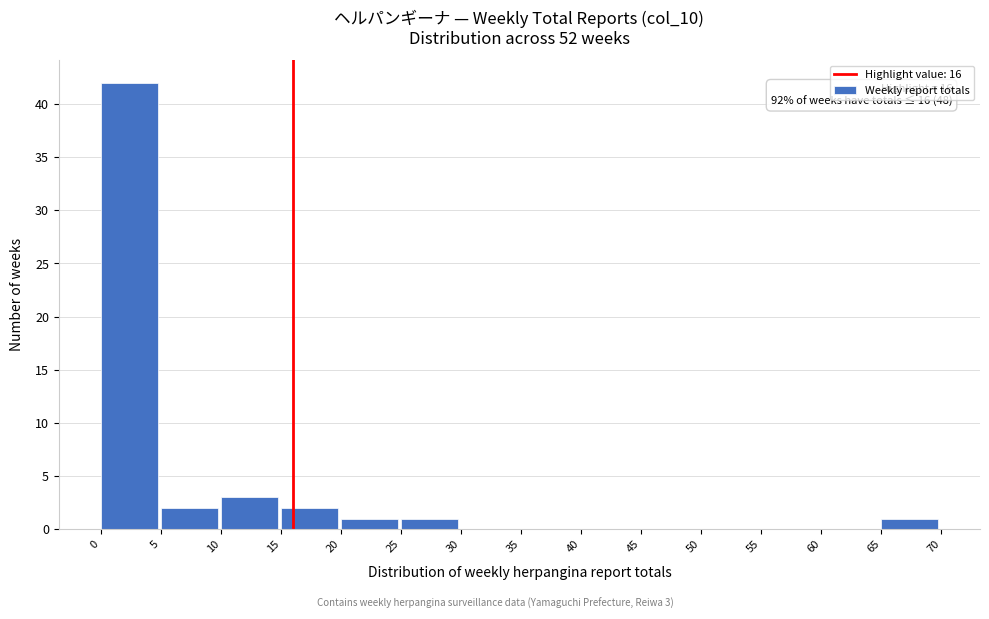

Which range on the x-axis has the tallest bar?

0 to 5